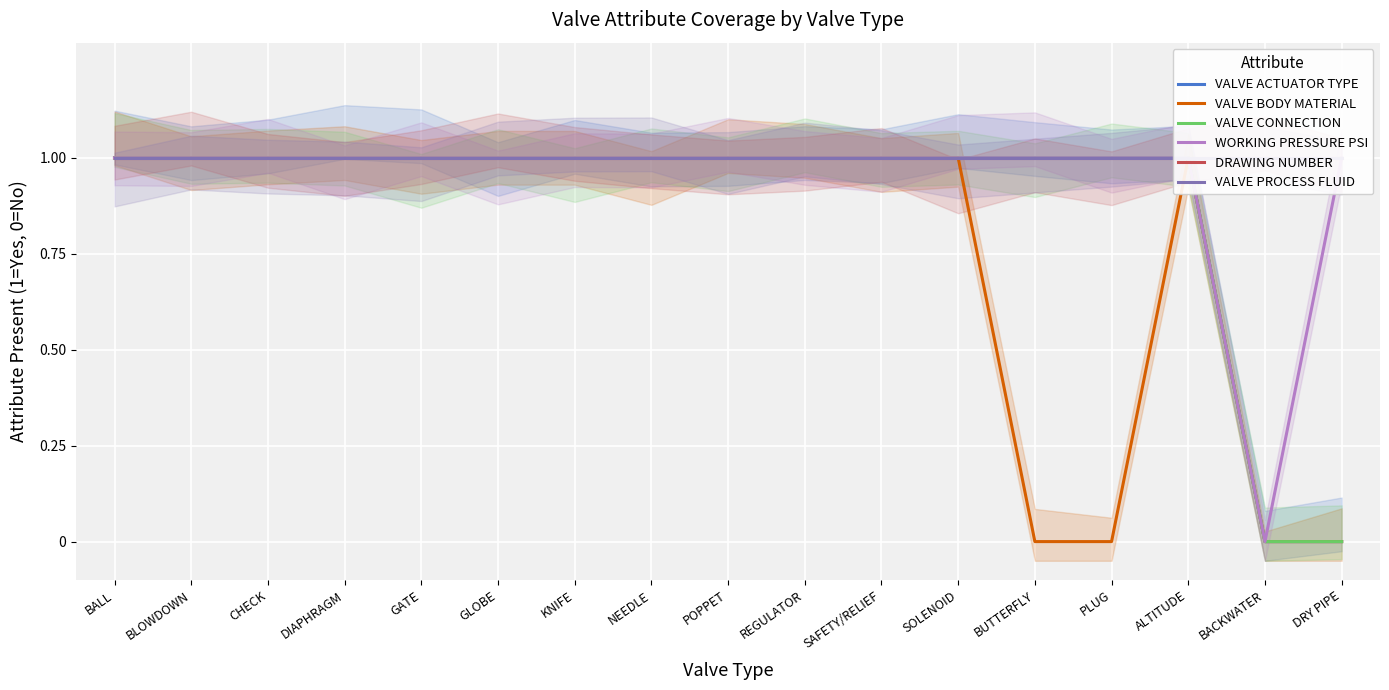

At which category is the sum across all series the highest?

BALL